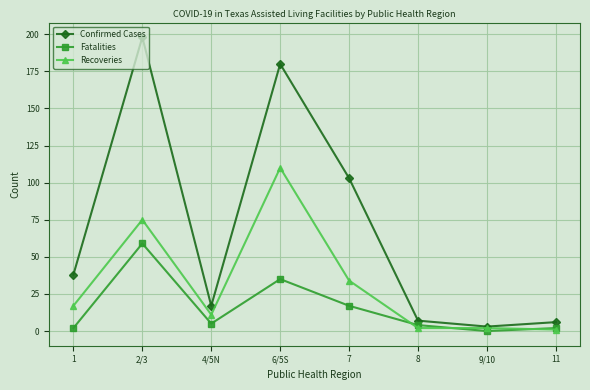

True or false: Fatalities and Confirmed Cases cross at least once.

False